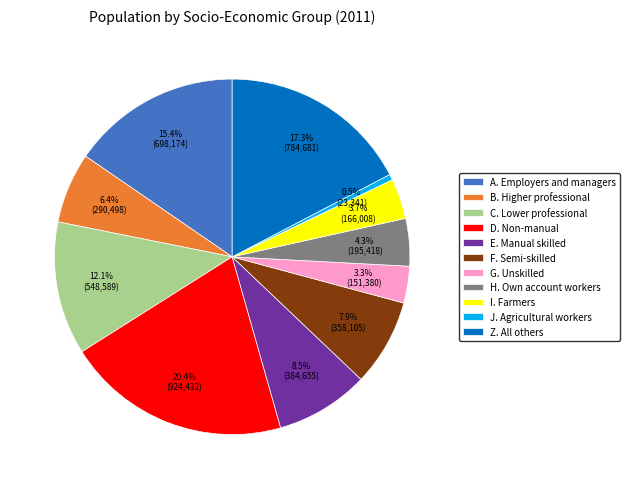

How much of the chart is everything except G. Unskilled?

96.7%